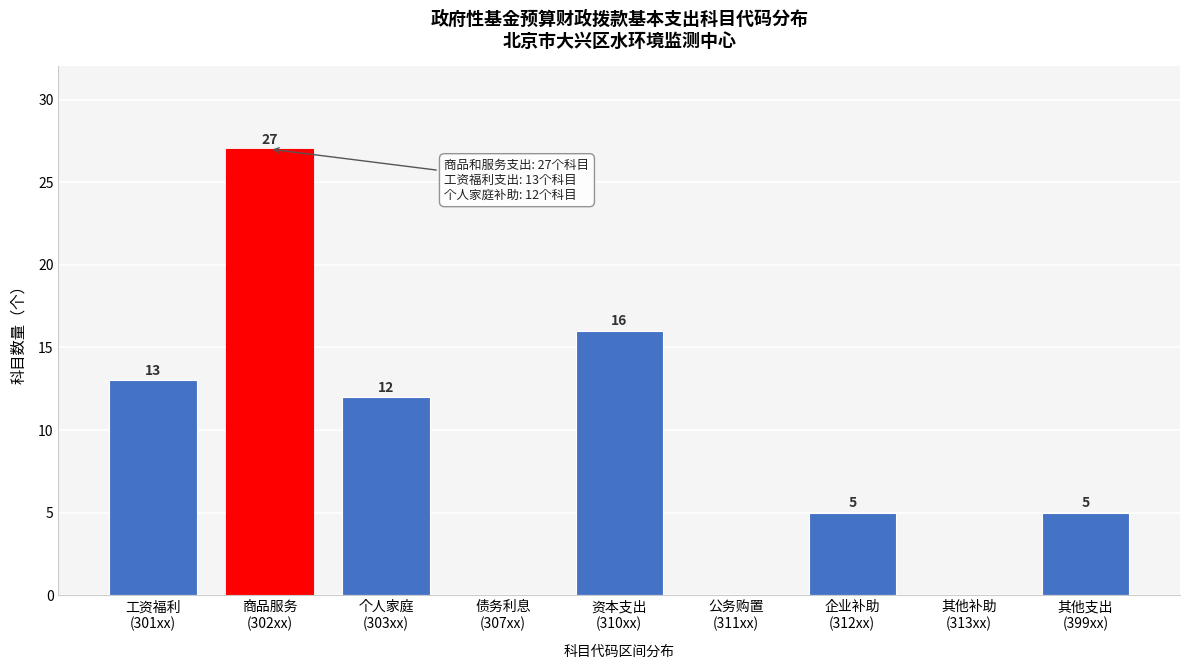

What is the maximum value shown in the chart?

27